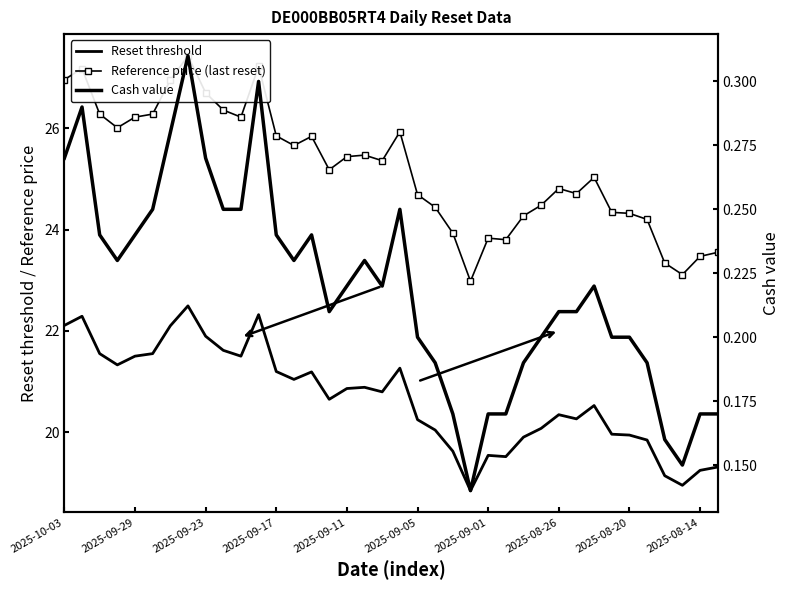

Reading left to right, list all the values displayed in this chart.

Reset threshold: 22.1	22.3	21.6	21.3	21.5	21.6	22.1	22.5	21.9	21.6	21.5	22.3	21.2	21.0	21.2	20.6	20.9	20.9	20.8	21.3	20.2	20.0	19.6	18.8	19.5	19.5	19.9	20.1	20.3	20.3	20.5	20.0	19.9	19.8	19.1	18.9	19.2	19.3
Reference price (last reset): 27.0	27.2	26.3	26.0	26.2	26.3	26.9	27.4	26.7	26.4	26.2	27.2	25.9	25.7	25.8	25.2	25.4	25.5	25.4	25.9	24.7	24.4	23.9	23.0	23.8	23.8	24.3	24.5	24.8	24.7	25.0	24.3	24.3	24.2	23.3	23.1	23.5	23.6
Cash value: 0.3	0.3	0.2	0.2	0.2	0.2	0.3	0.3	0.3	0.2	0.2	0.3	0.2	0.2	0.2	0.2	0.2	0.2	0.2	0.2	0.2	0.2	0.2	0.1	0.2	0.2	0.2	0.2	0.2	0.2	0.2	0.2	0.2	0.2	0.2	0.1	0.2	0.2